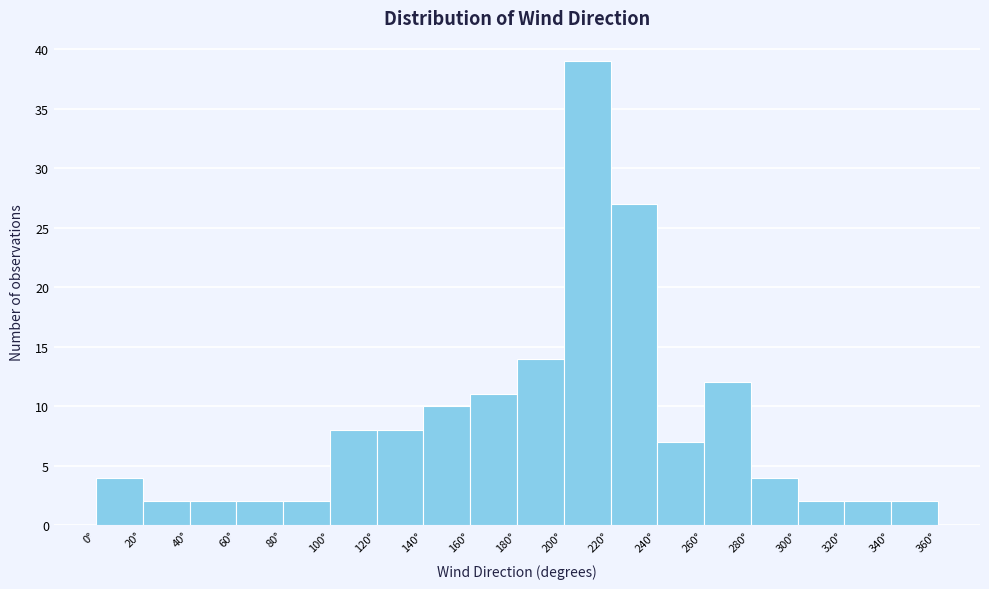

Reading left to right, transcribe this chart: for each bar, give the range it covers on the x-axis and its height. The values are not printed on the chart, so give them approximately, as read against the axis.

0 to 20: 4
20 to 40: 2
40 to 60: 2
60 to 80: 2
80 to 100: 2
100 to 120: 8
120 to 140: 8
140 to 160: 10
160 to 180: 11
180 to 200: 14
200 to 220: 39
220 to 240: 27
240 to 260: 7
260 to 280: 12
280 to 300: 4
300 to 320: 2
320 to 340: 2
340 to 360: 2